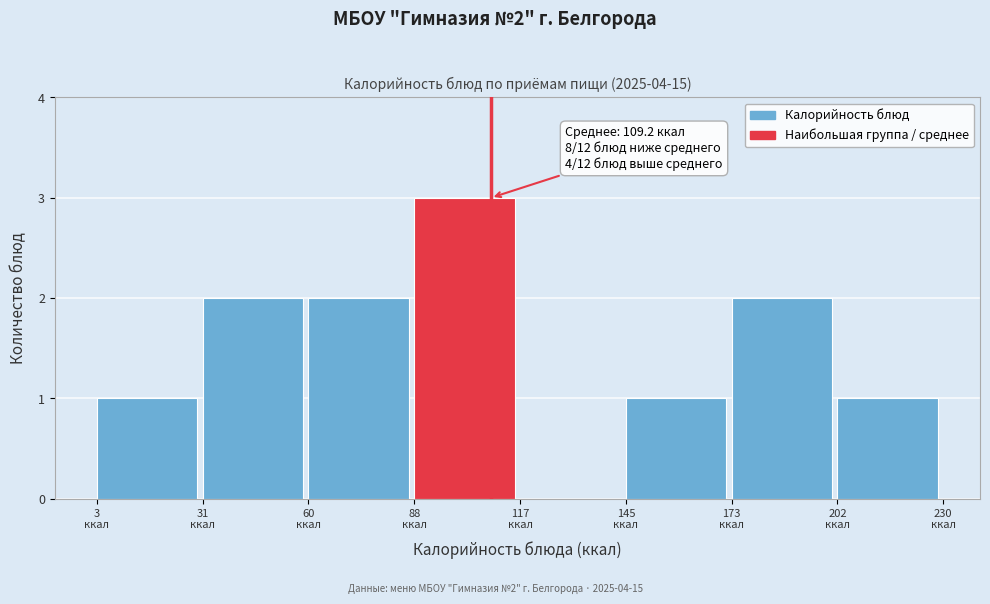

Over which range of the x-axis is the bar tallest?

90 to 115